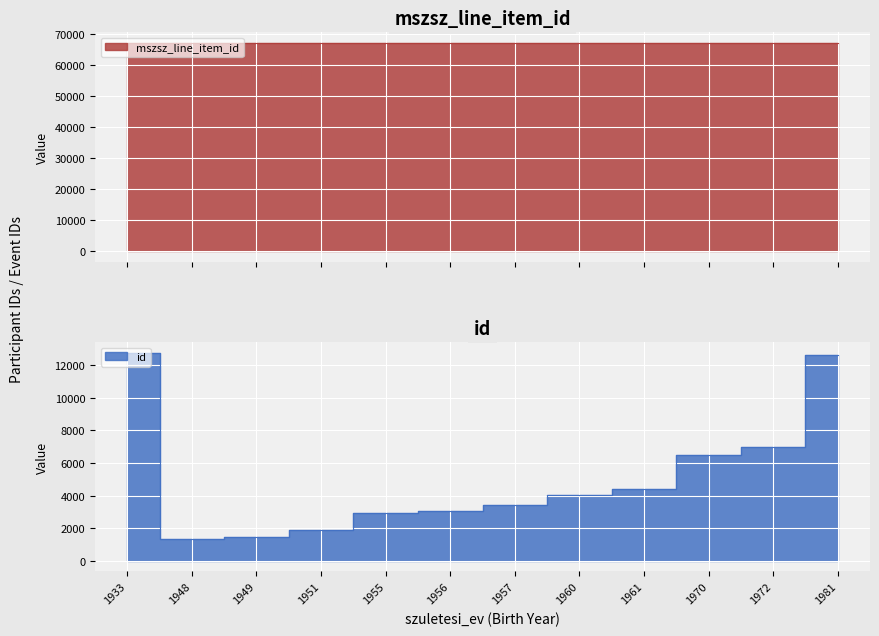

Does the chart display data point markers on the line(s)?

No